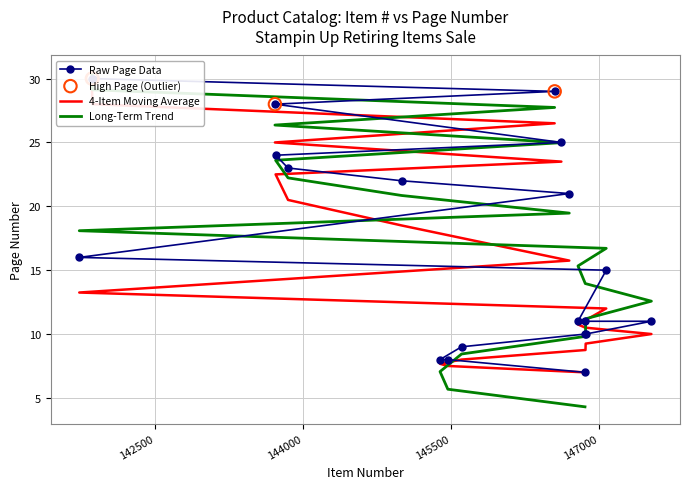

What is the change in value from 146783 to 143723?

+13